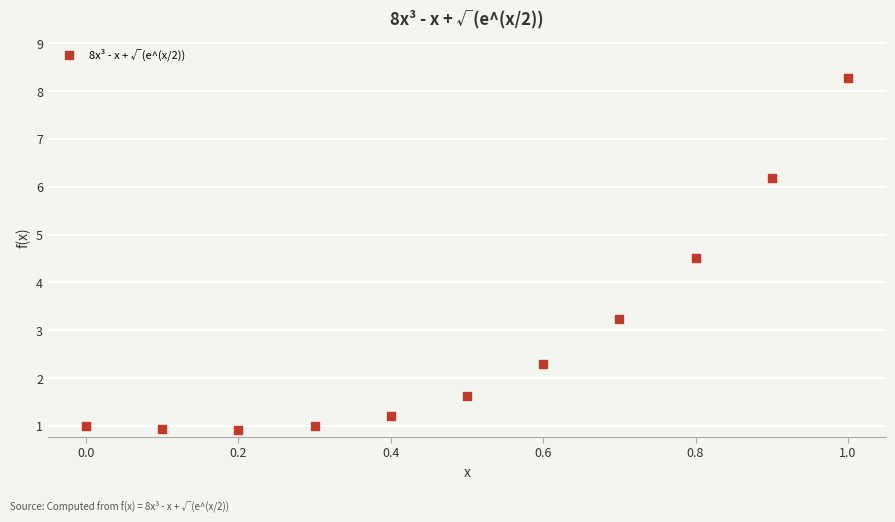

What Y value in the scatter plot is closest to 4?

4.5